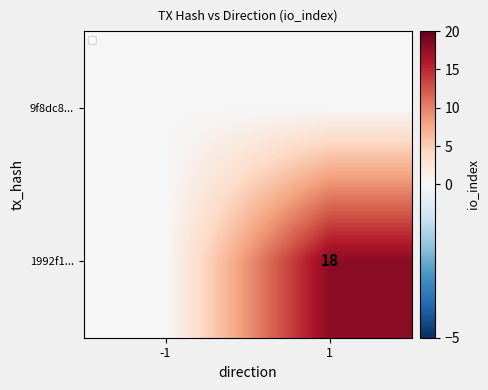

Is it true that 1992f1... equals 18 at 1?

True